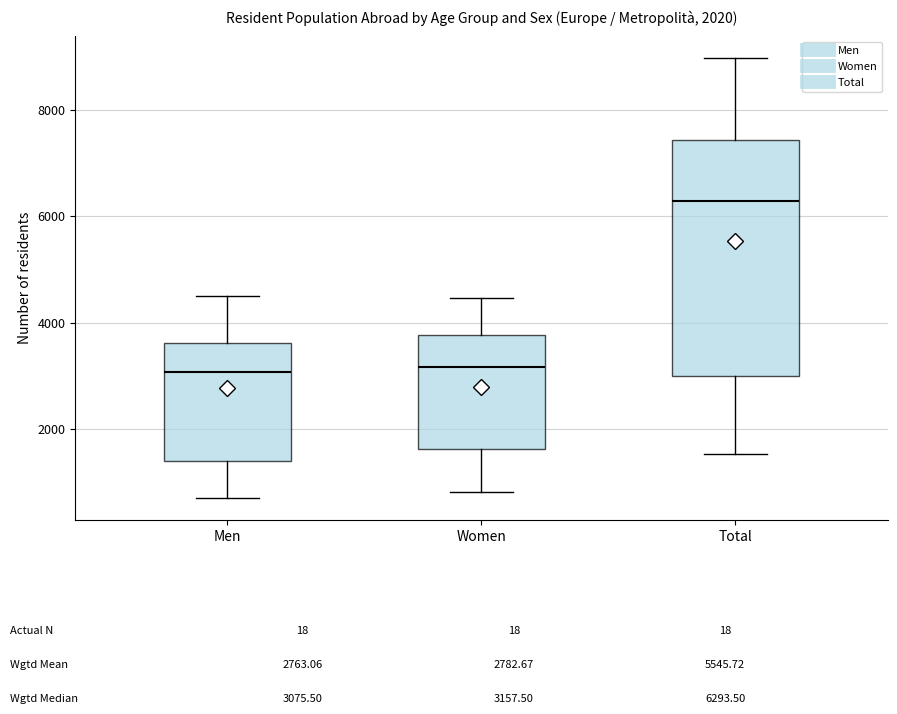

Comparing the boxes themselves (not the whiskers), which one is the tallest?

Total